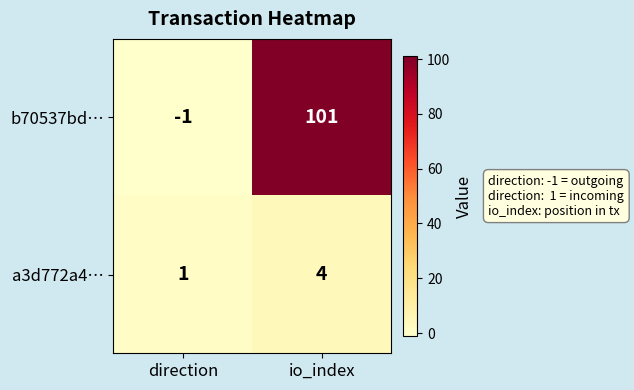

Which series has the widest spread of values?

b70537bd…